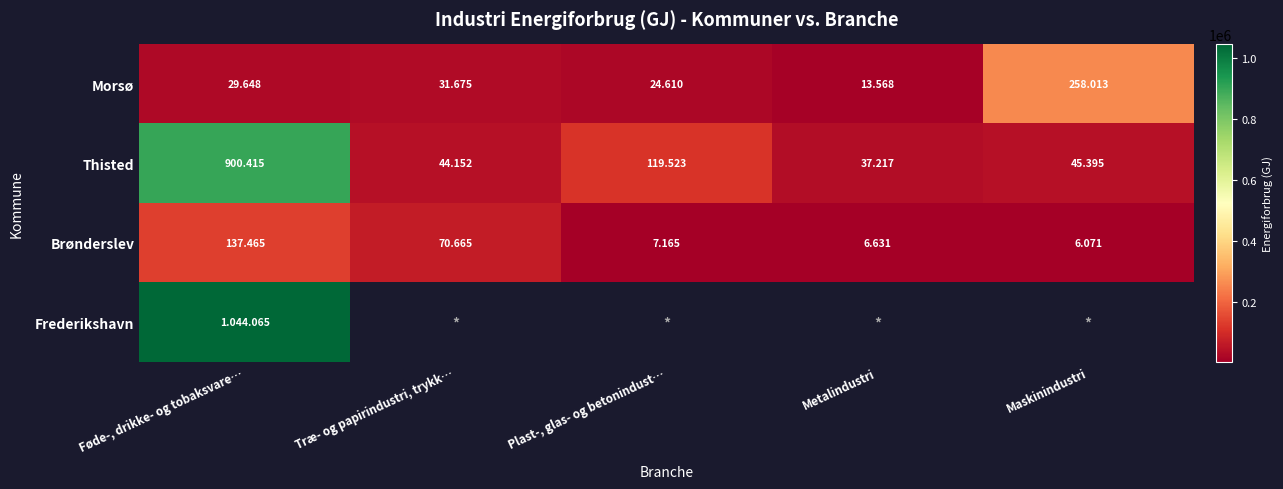

What is the difference between the second highest and minimum values in the Thisted series?

82306.0